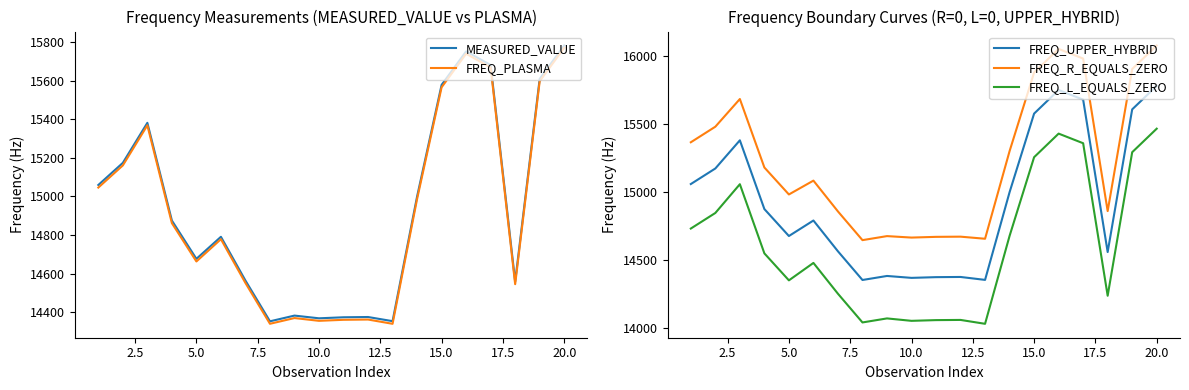

True or false: MEASURED_VALUE and FREQ_UPPER_HYBRID cross at least once.

False